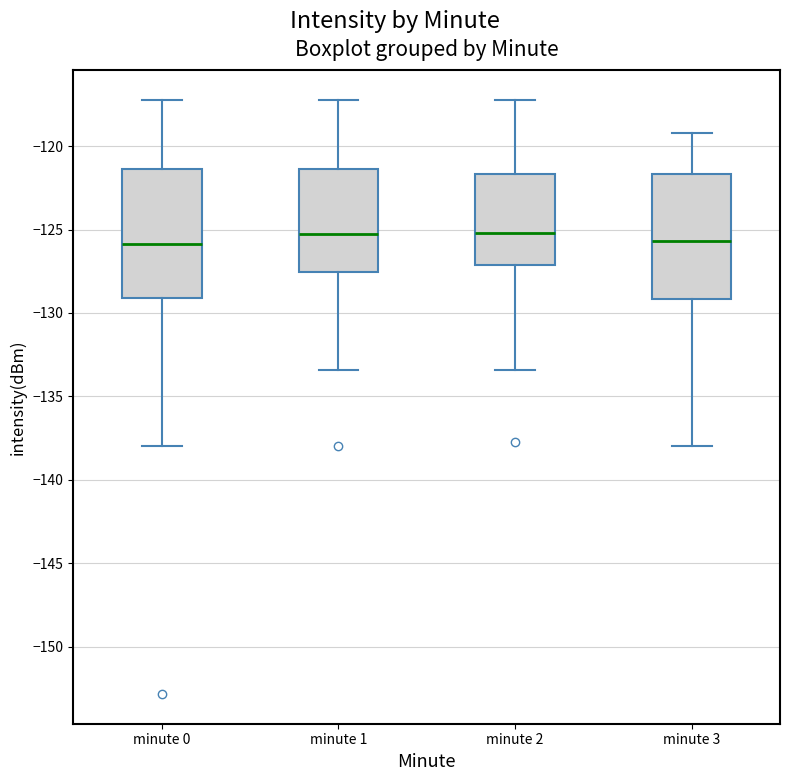

Where does the median line of the box for minute 1 sit on the y-axis? The values are not printed on the chart, so give them approximately, as read against the axis.

-125.0